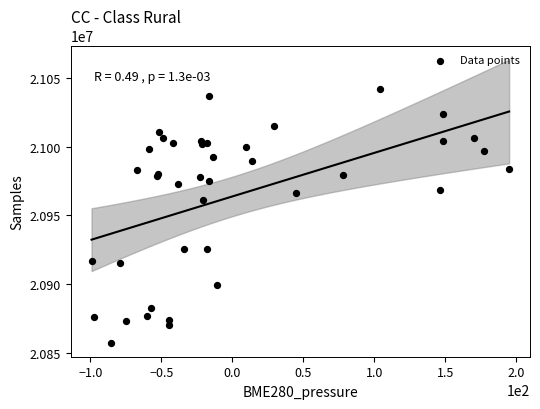

What Y value in the scatter plot is closest to 20949582?

20961231